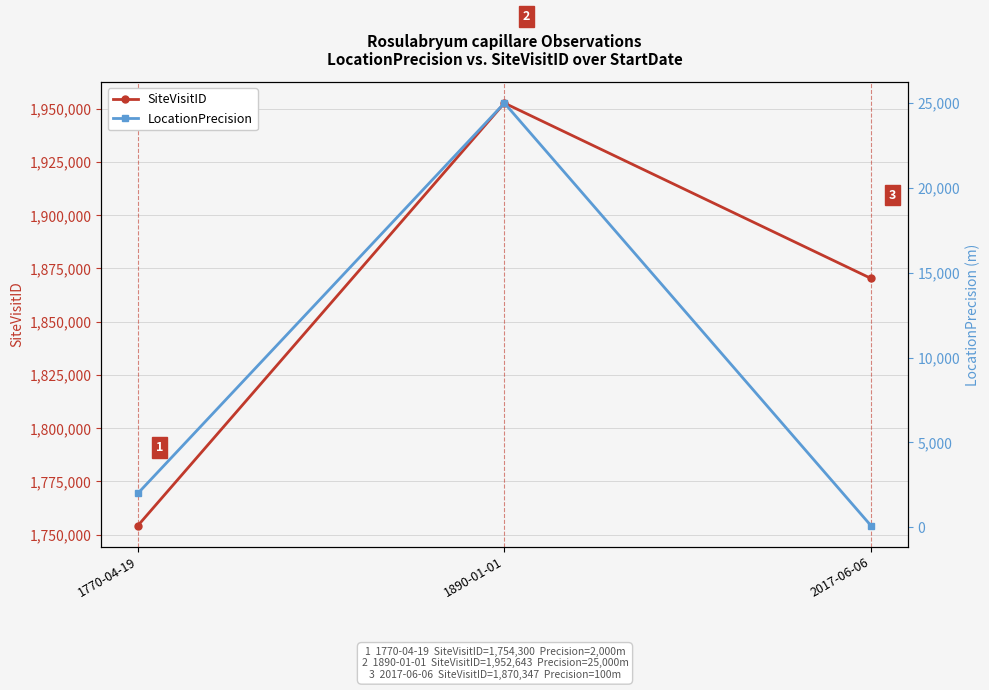

Between 1770-04-19 and 2017-06-06, which series saw the biggest shift?

SiteVisitID